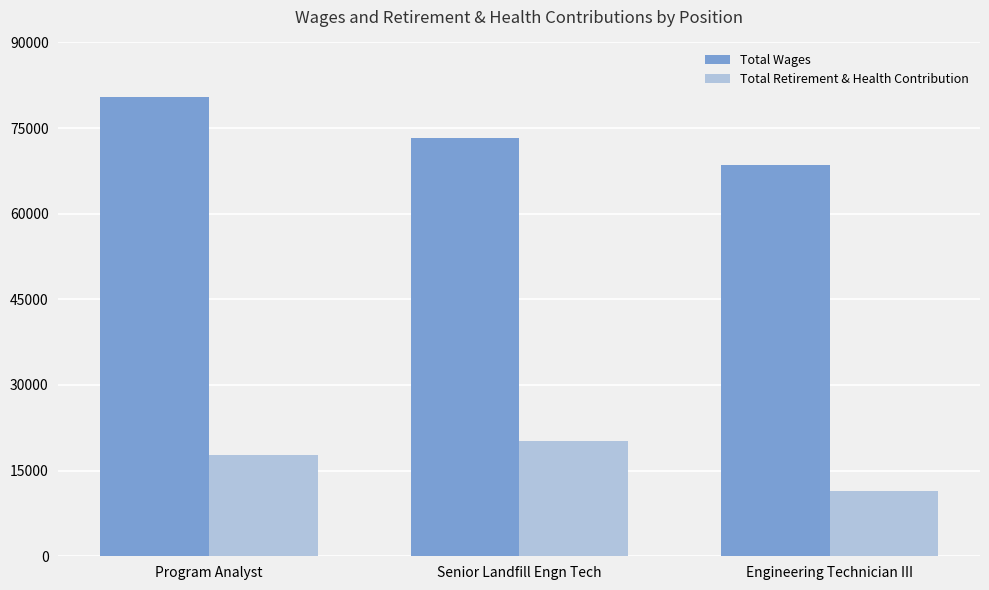

Reading right to left, what are all the values shown in this chart?

Total Wages: 68545	73204	80406
Total Retirement & Health Contribution: 11421	20207	17800